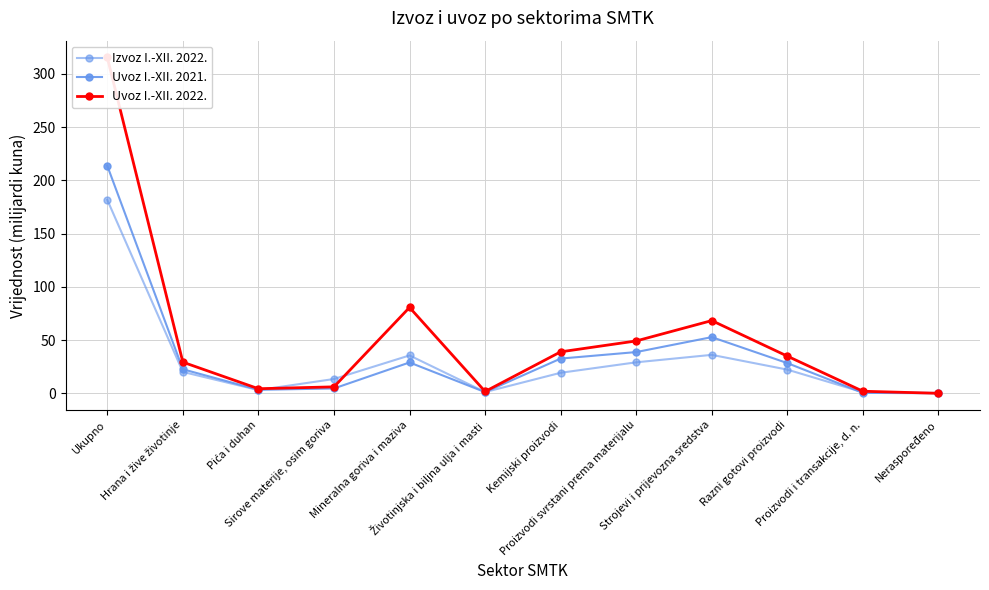

True or false: Uvoz I.-XII. 2022. has a value of 6.1 at Sirove materije, osim goriva.

True